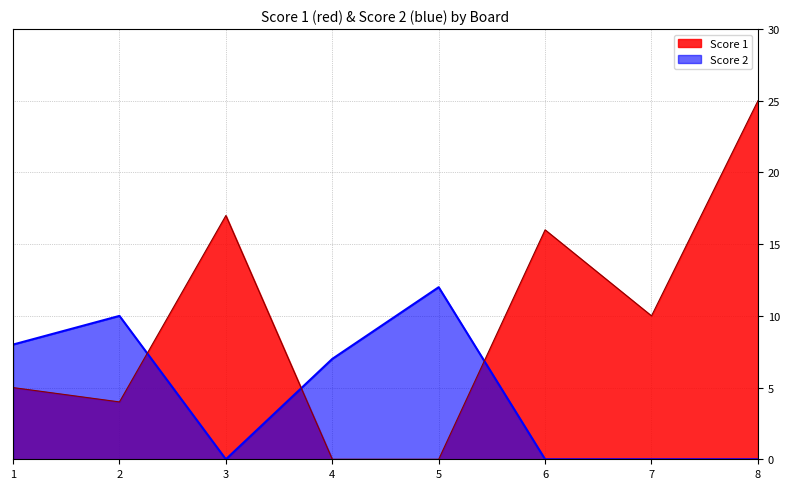

At which label does Score 2 reach its peak?

5